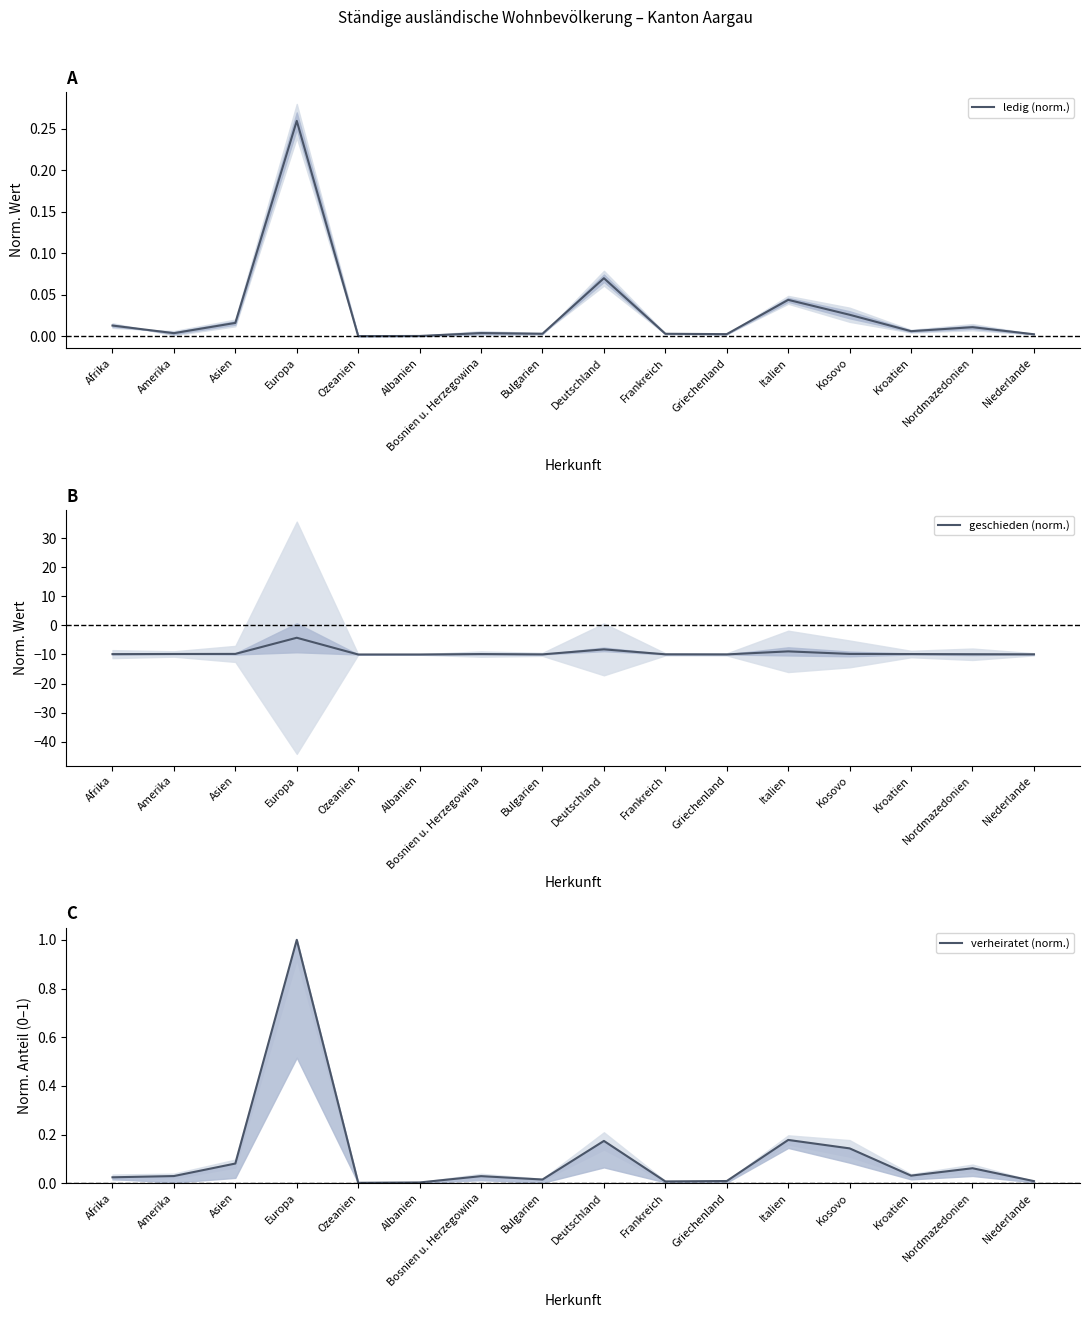

At which label does verheiratet (norm.) reach its peak?

Europa